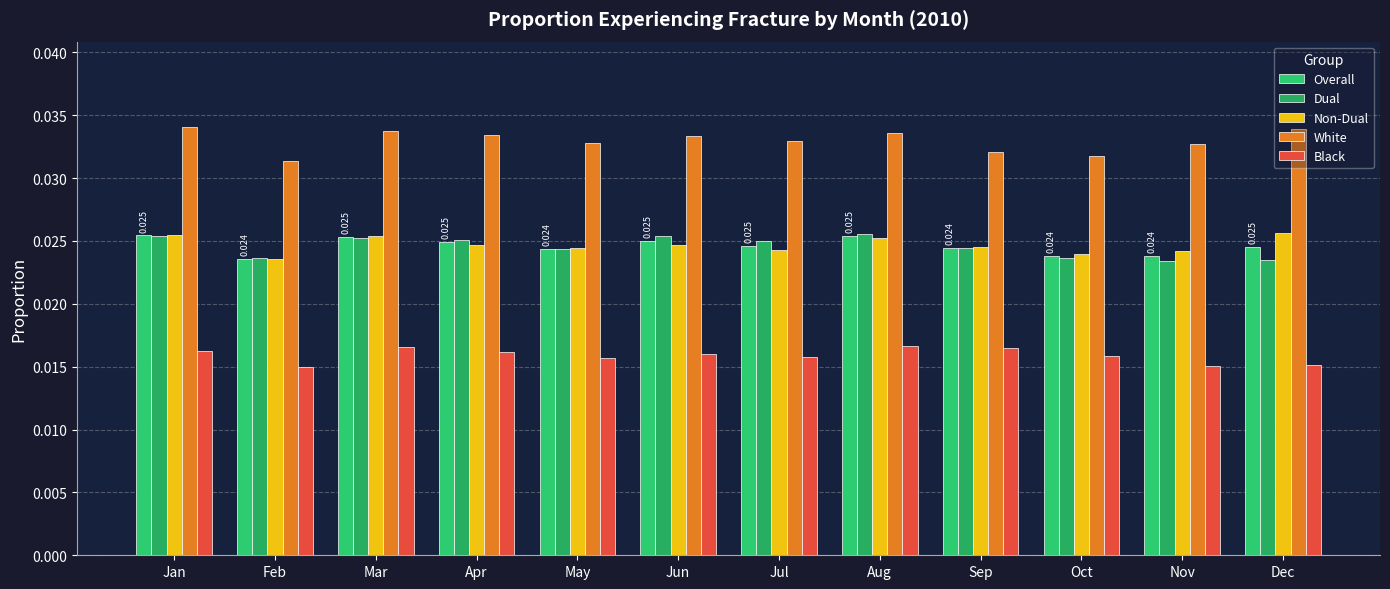

The Dual series shows 0.0 at May. True or false?

True